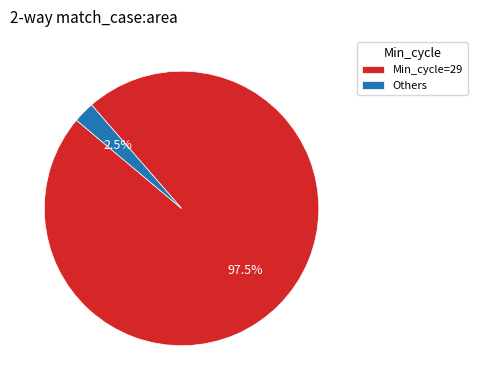

Does Min_cycle=29 account for over 50% of the chart?

Yes